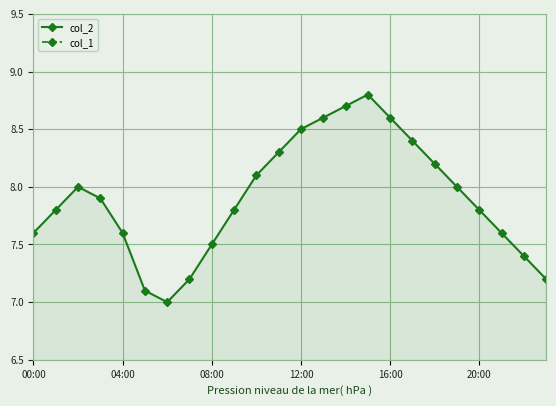

Is it true that col_2 equals 7.5 at 08:00?

True